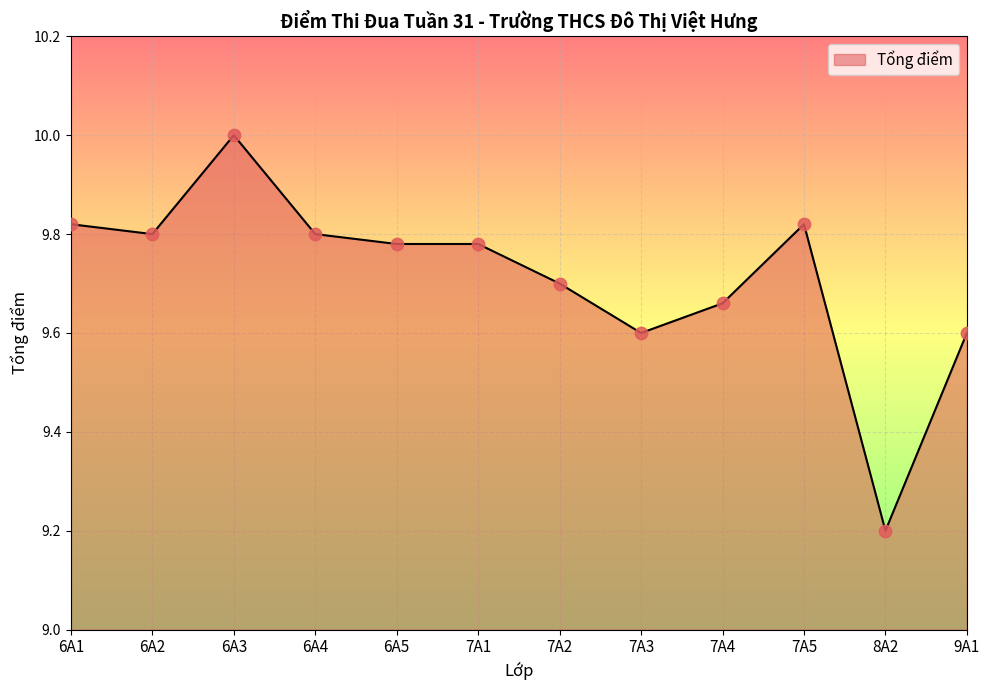

What is the ratio of the value at 7A3 to the value at 6A5?

1.0